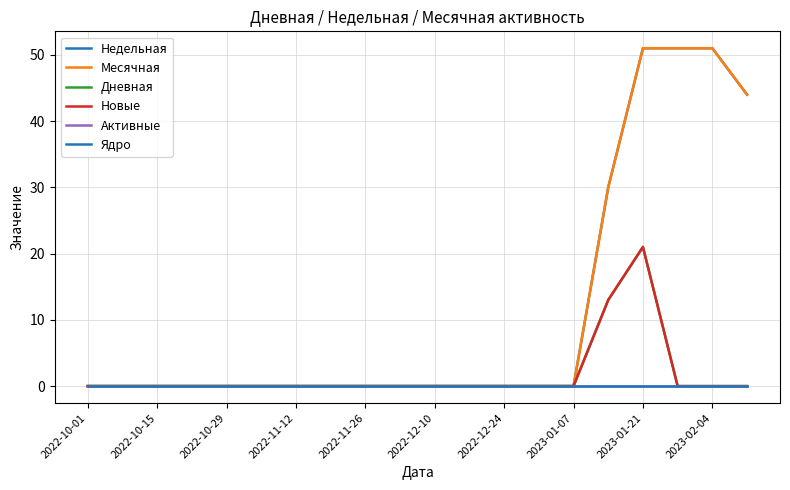

Does the chart have visible grid lines?

Yes